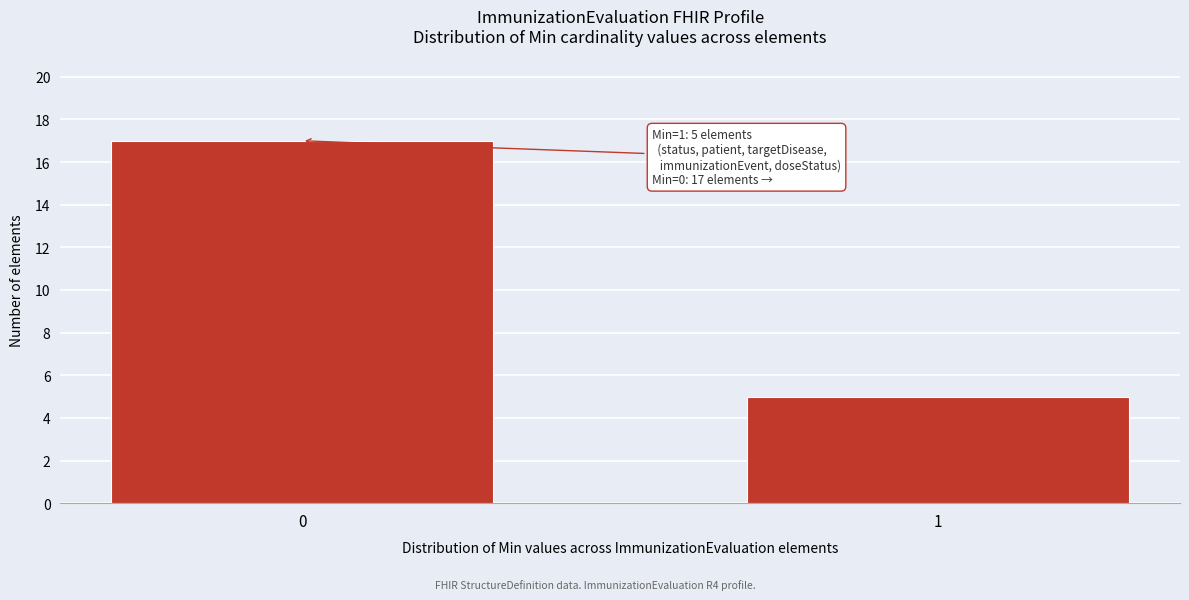

Reading left to right, extract all data points from this chart.

17	5